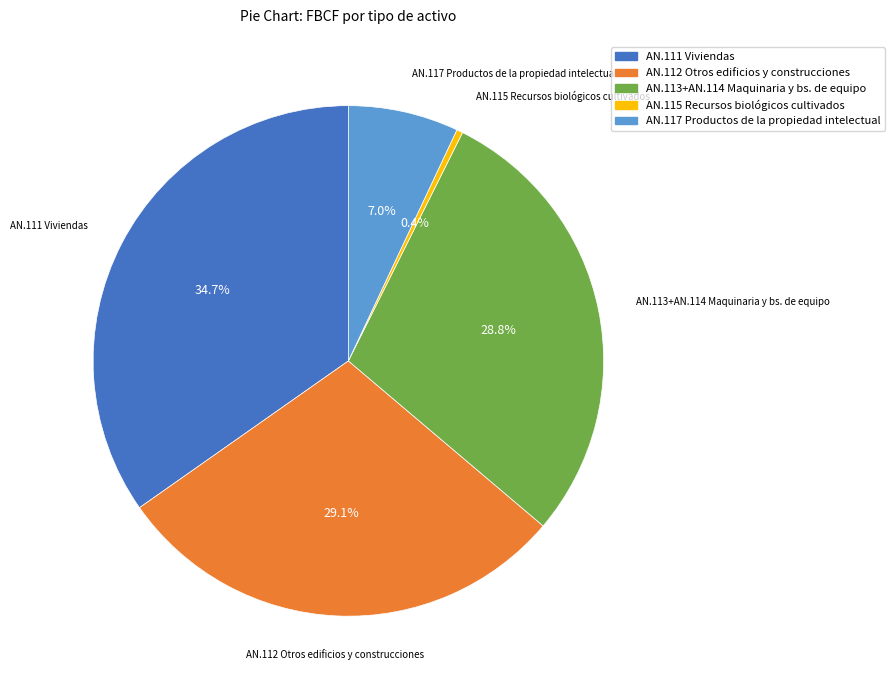

Combined, do AN.115 Recursos biológicos cultivados and AN.112 Otros edificios y construcciones account for over 50%?

No